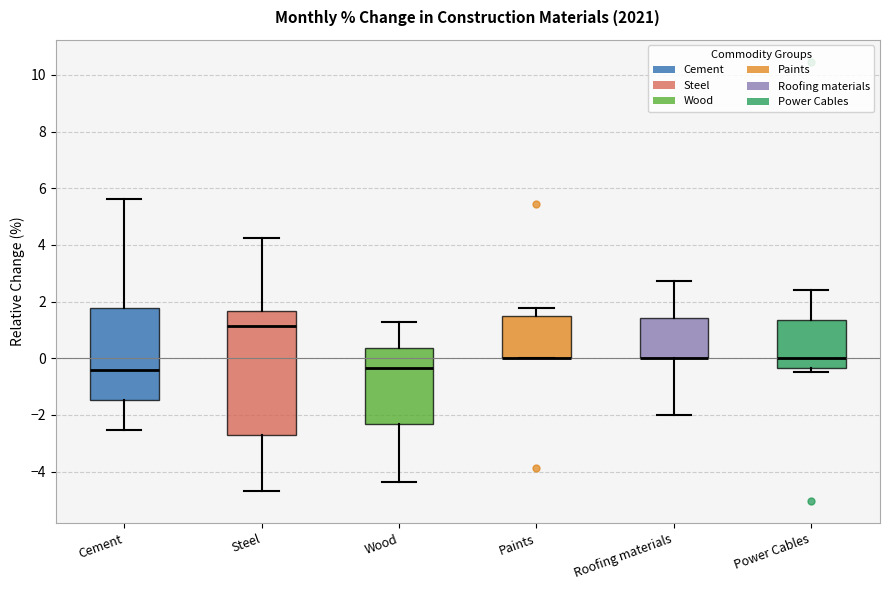

Reading left to right, read every box against the y-axis: the position of its median line, the range the box covers, and the ends of its whiskers. The values are not printed on the chart, so give them approximately, as read against the axis.

Cement: median -0.4, box -1.4 to 1.8, whiskers -2.6 to 5.6
Steel: median 1.2, box -2.8 to 1.6, whiskers -4.8 to 4.2
Wood: median -0.4, box -2.4 to 0.4, whiskers -4.4 to 1.2
Paints: median 0.0 (drawn on the box's lower edge), box 0.0 to 1.4, whiskers 0.0 to 1.8
Roofing materials: median 0.0 (drawn on the box's lower edge), box 0.0 to 1.4, whiskers -2.0 to 2.8
Power Cables: median 0.0, box -0.4 to 1.4, whiskers -0.4 (just below the box's lower edge) to 2.4